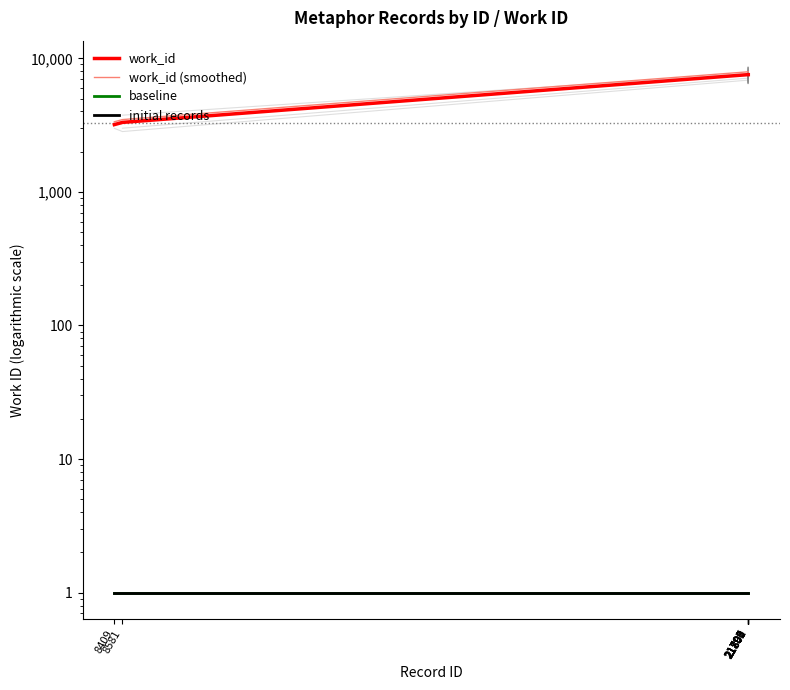

What is the value of the 6th point from the left?

7547